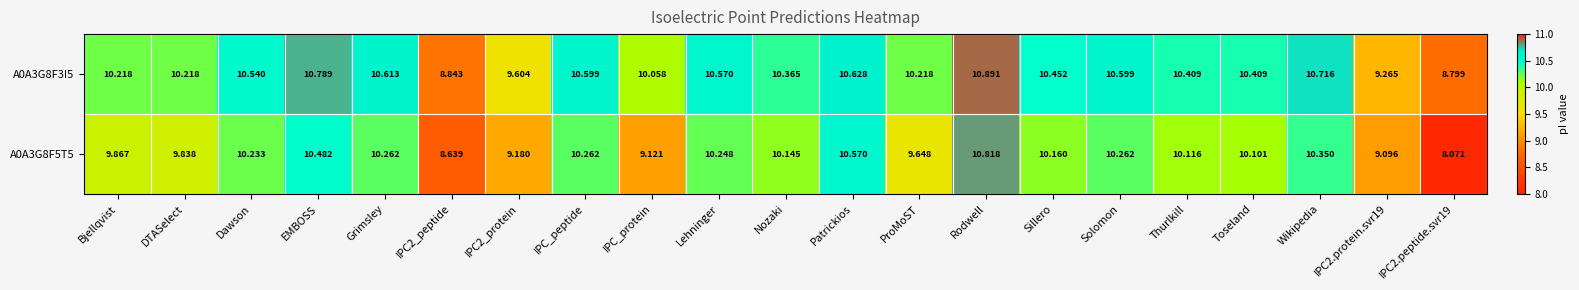

Which category has the highest value in the A0A3G8F5T5 series?

Rodwell